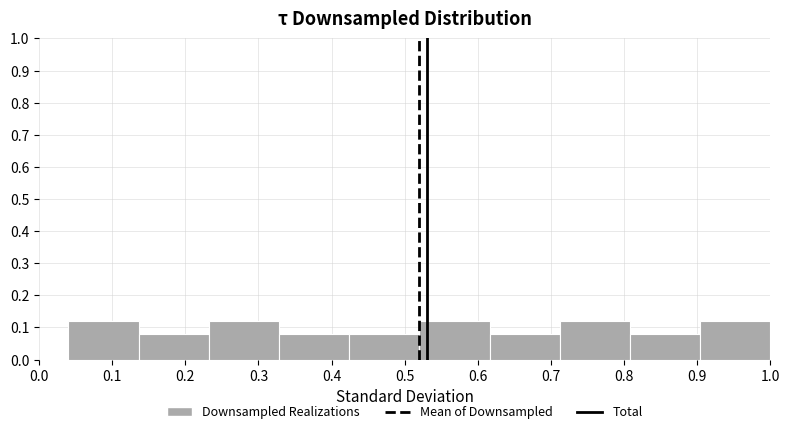

Reading left to right, list every bar in this chart as the range it spans on the x-axis followed by its height. Neither the bar edges nor the heights are printed on the chart, so give them approximately, as read against the axes.

0.040 to 0.136: 0.12
0.136 to 0.232: 0.08
0.232 to 0.328: 0.12
0.328 to 0.424: 0.08
0.424 to 0.520: 0.08
0.520 to 0.616: 0.12
0.616 to 0.712: 0.08
0.712 to 0.808: 0.12
0.808 to 0.904: 0.08
0.904 to 1.000: 0.12